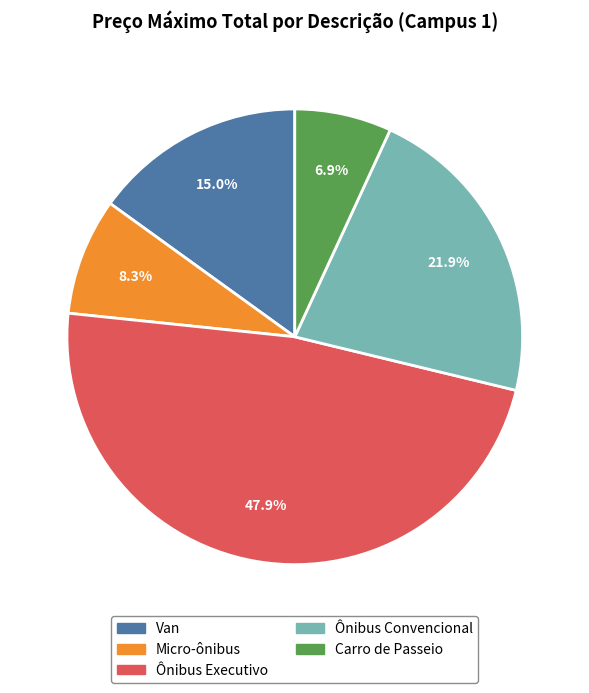

Rank the categories by value from highest to lowest.

Ônibus Executivo, Ônibus Convencional, Van, Micro-ônibus, Carro de Passeio